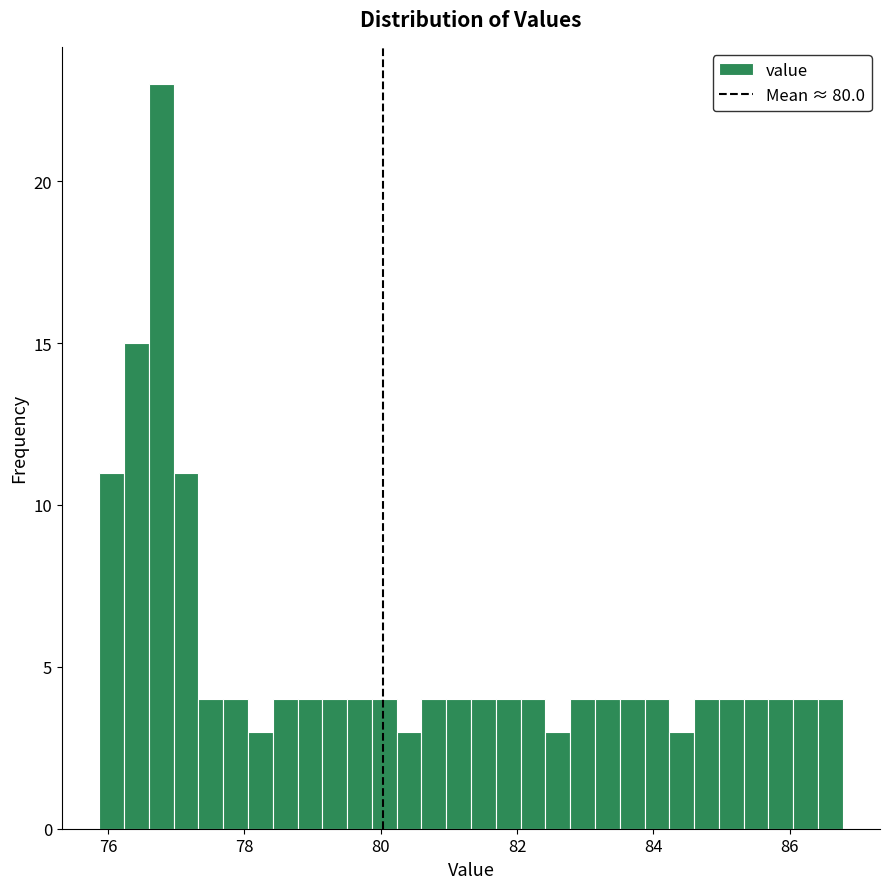

Read against the x-axis, roughly where is the centre of the tallest bar?

76.8